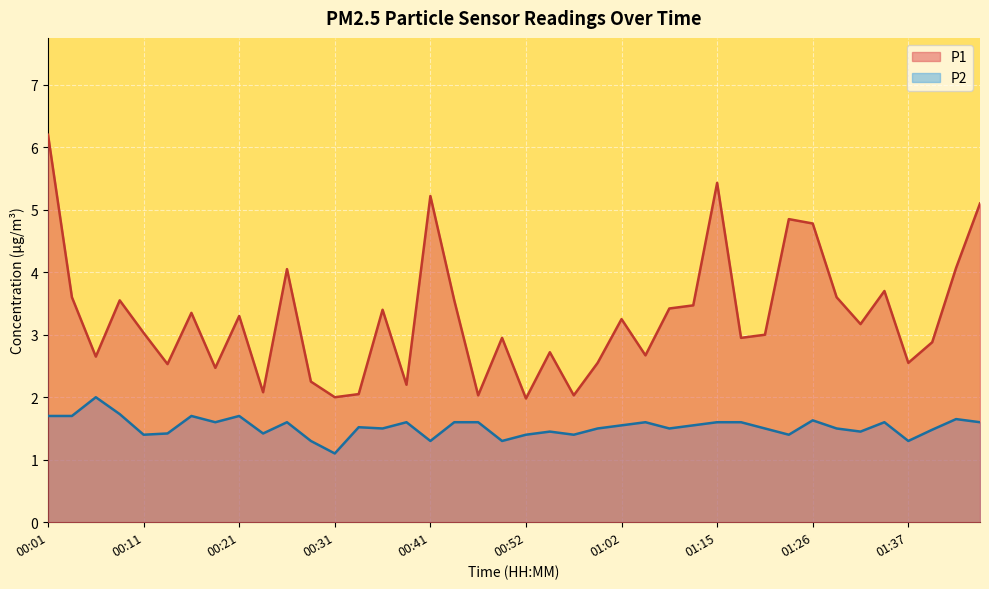

What is the sum of all P2 values?

61.0